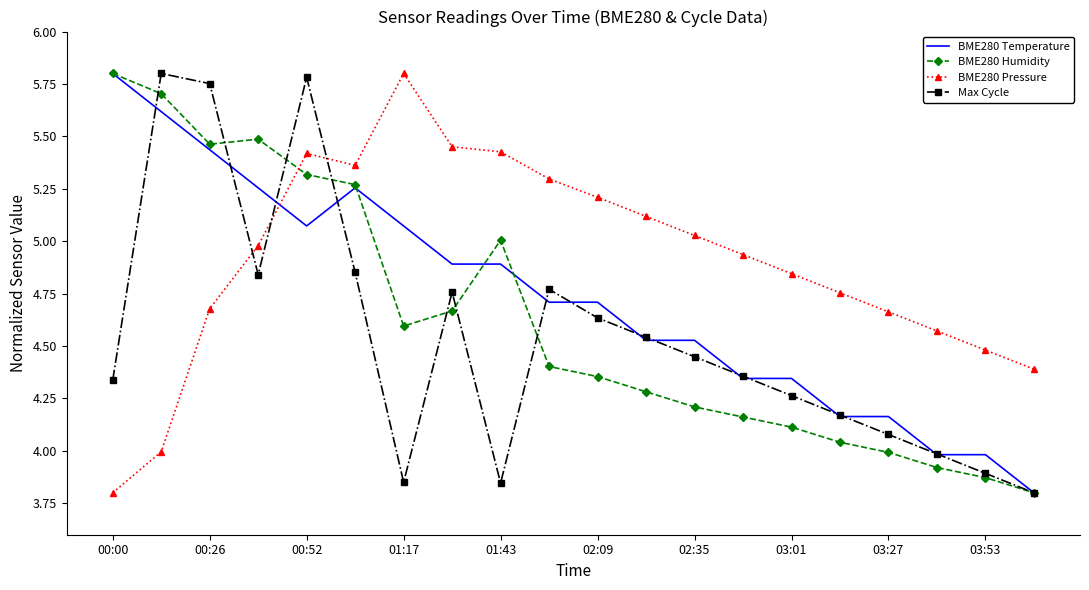

How many times do BME280 Pressure and BME280 Temperature cross each other?

1